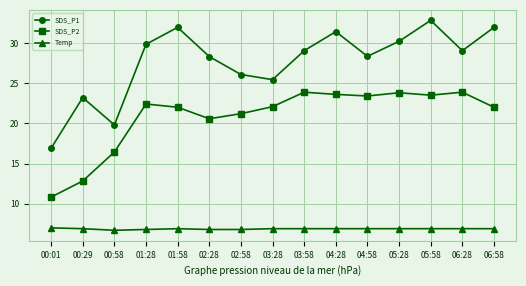

What is the maximum value for SDS_P2?

23.9